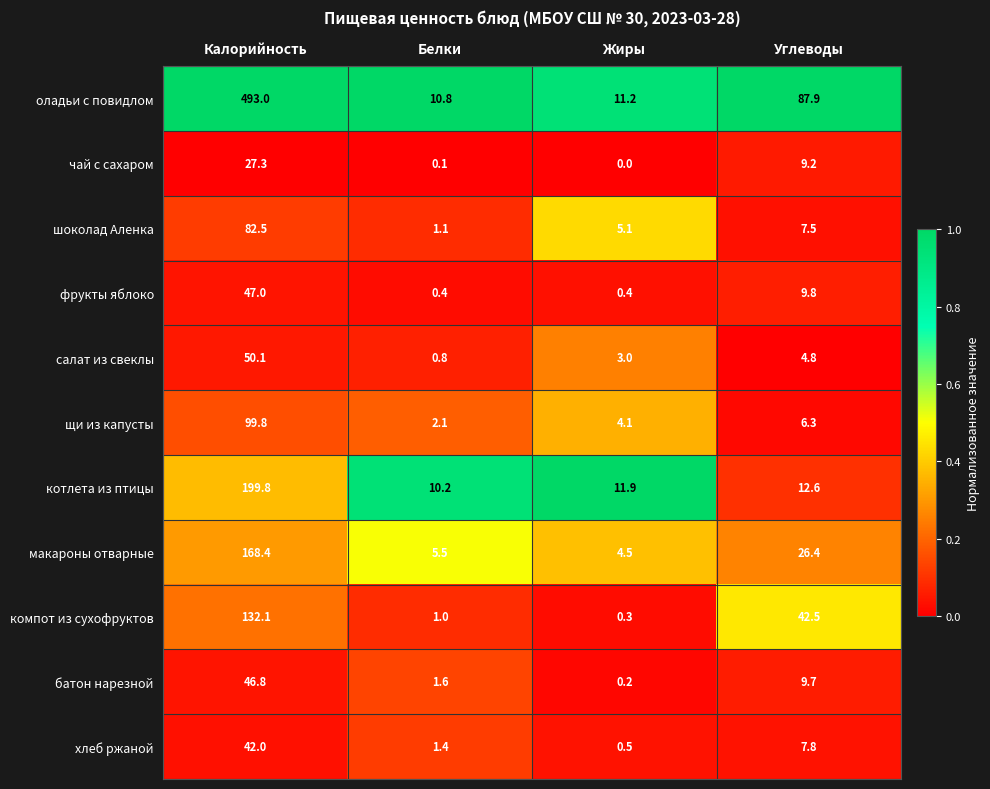

Rank the series by their maximum value, from highest to lowest.

оладьи с повидлом, котлета из птицы, макароны отварные, компот из сухофруктов, щи из капусты, шоколад Аленка, салат из свеклы, фрукты яблоко, батон нарезной, хлеб ржаной, чай с сахаром